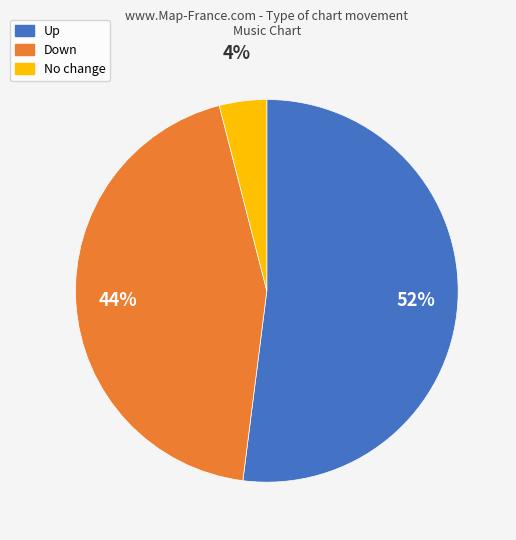

Is there any slice that represents more than half of the pie?

Yes